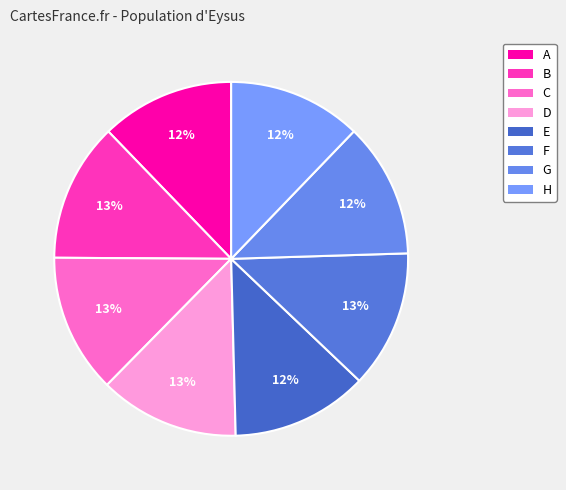

Which category has the biggest portion of the pie?

D